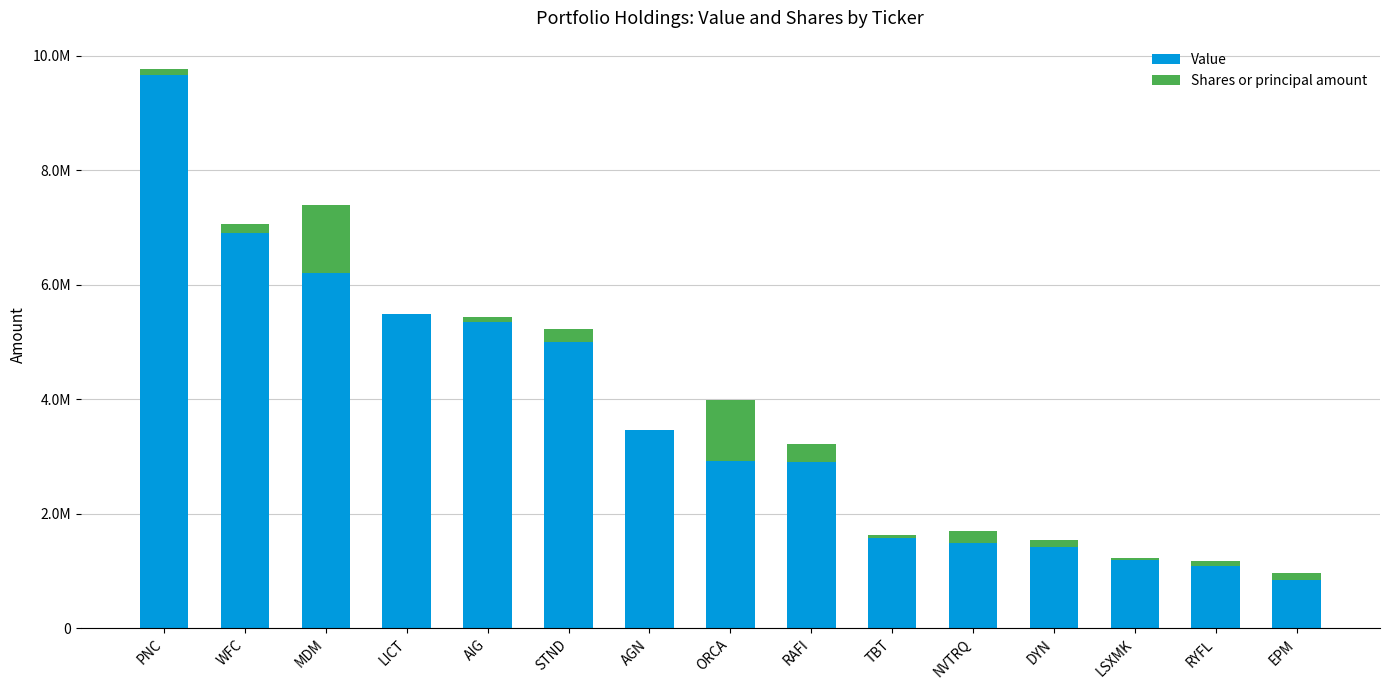

What are all the series names shown in the legend?

Value, Shares or principal amount